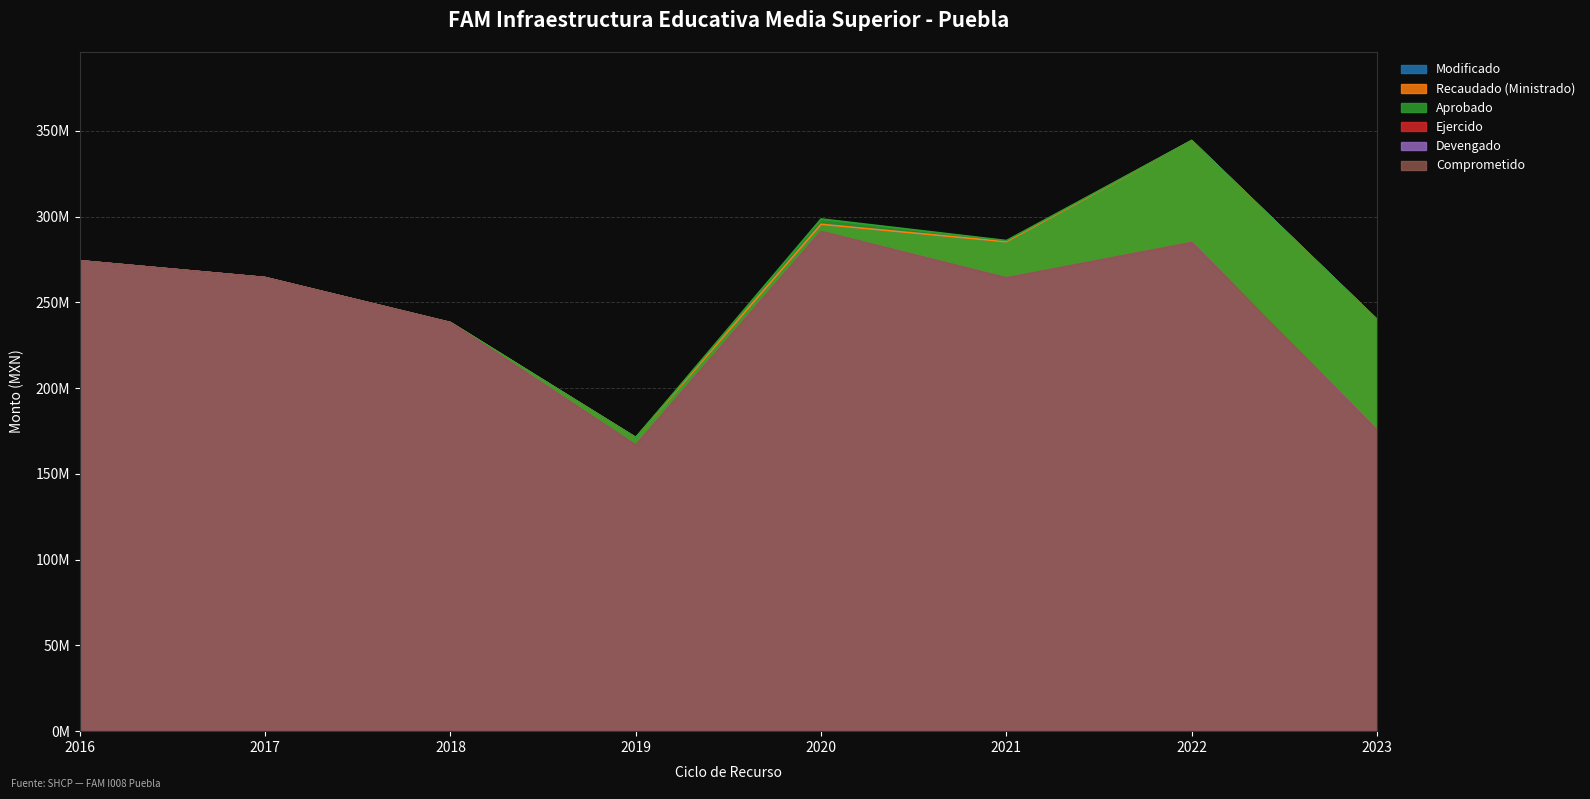

What is the sum of all Modificado values?

2113483564.8